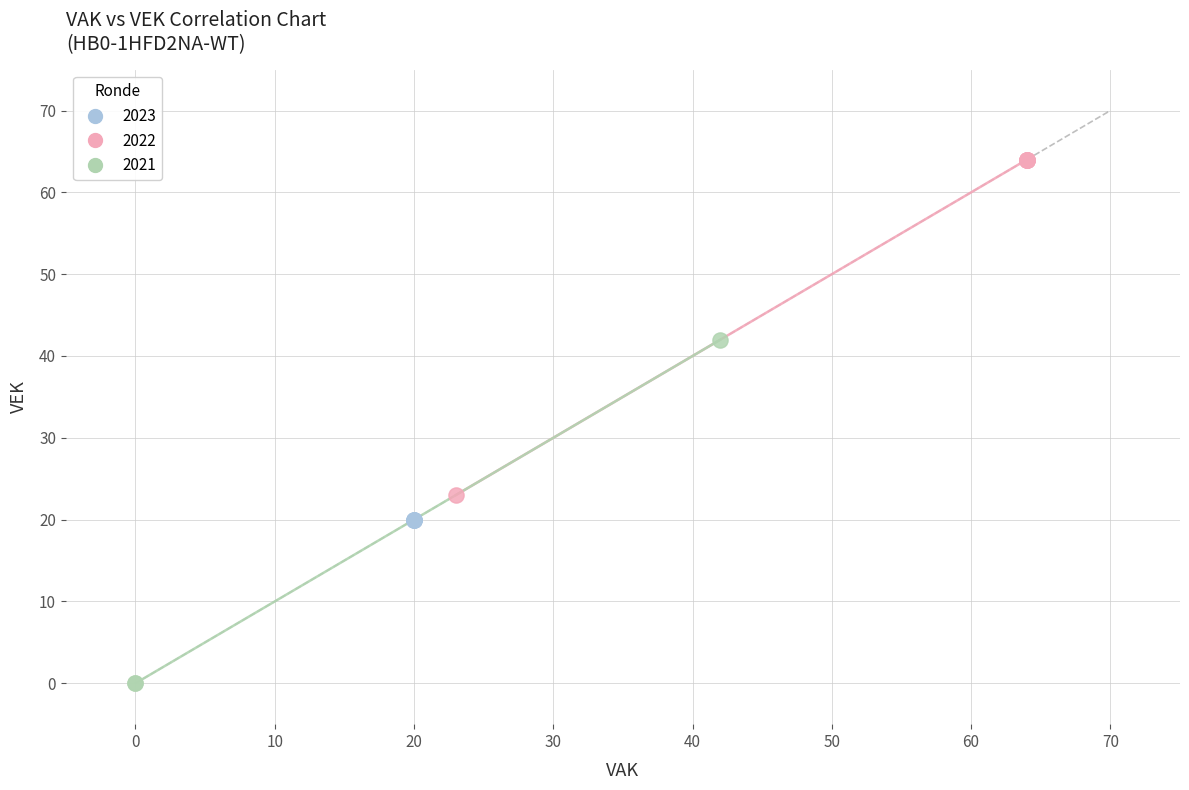

What are all the series names shown in the legend?

2023, 2022, 2021